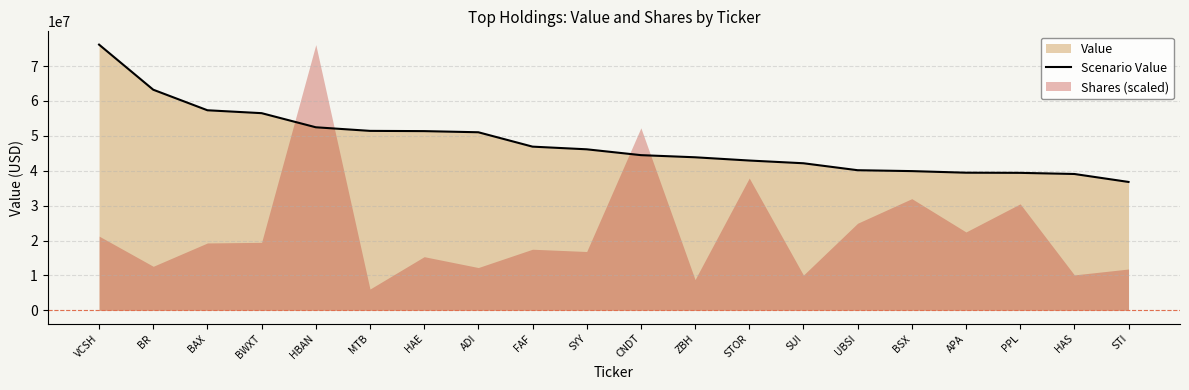

What is the smallest value displayed?

36795000